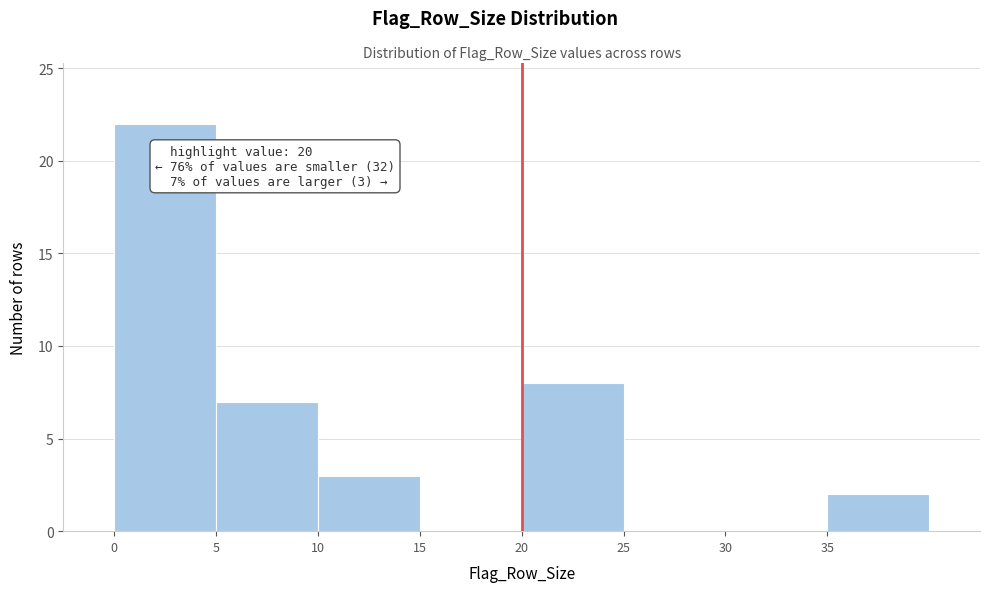

Over which range of the x-axis is the bar tallest?

0 to 5